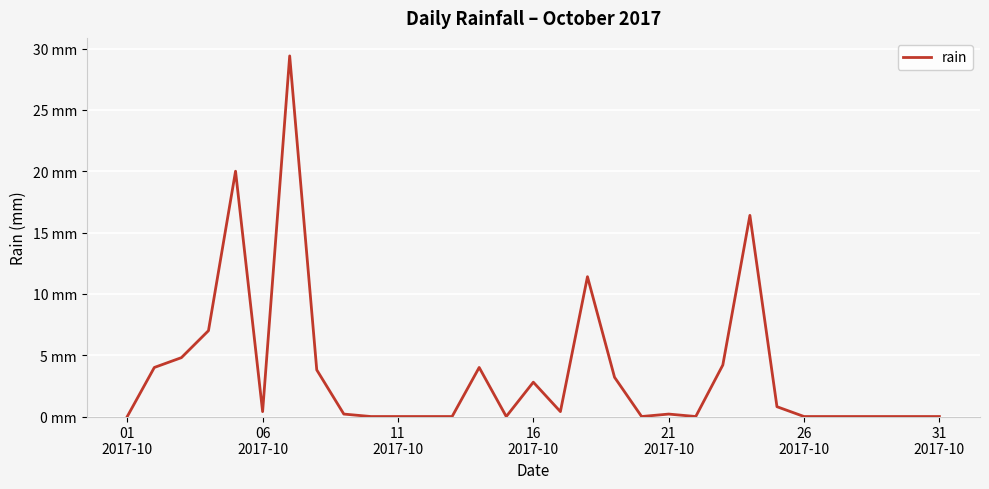

At which category does the data reach its first local valley?

06
2017-10